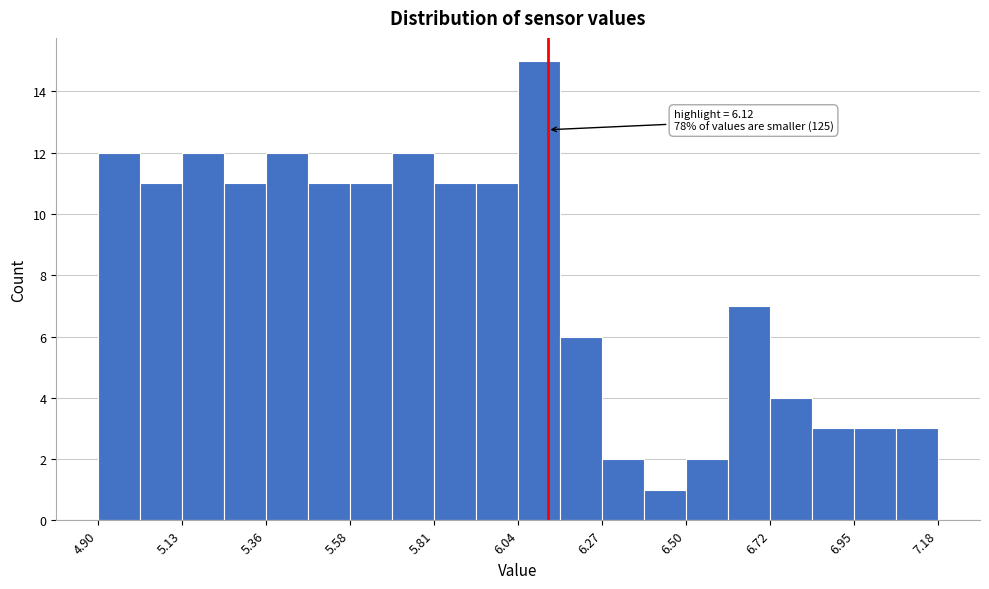

Read against the x-axis, roughly where is the centre of the tallest bar?

6.10